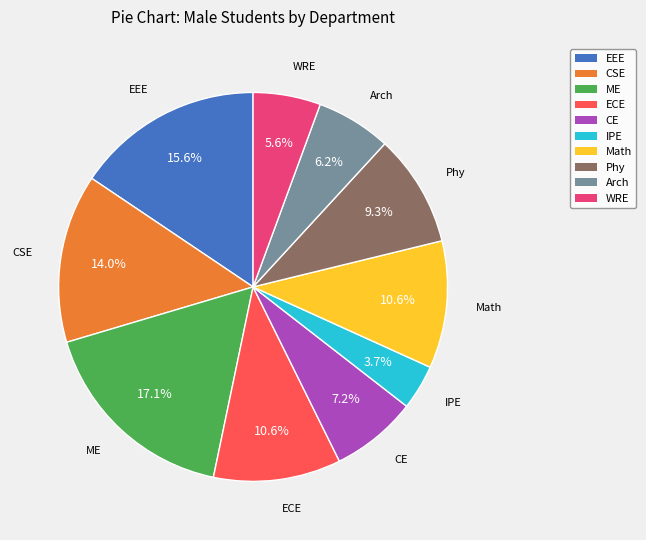

Combined, do Arch and CE account for over 50%?

No